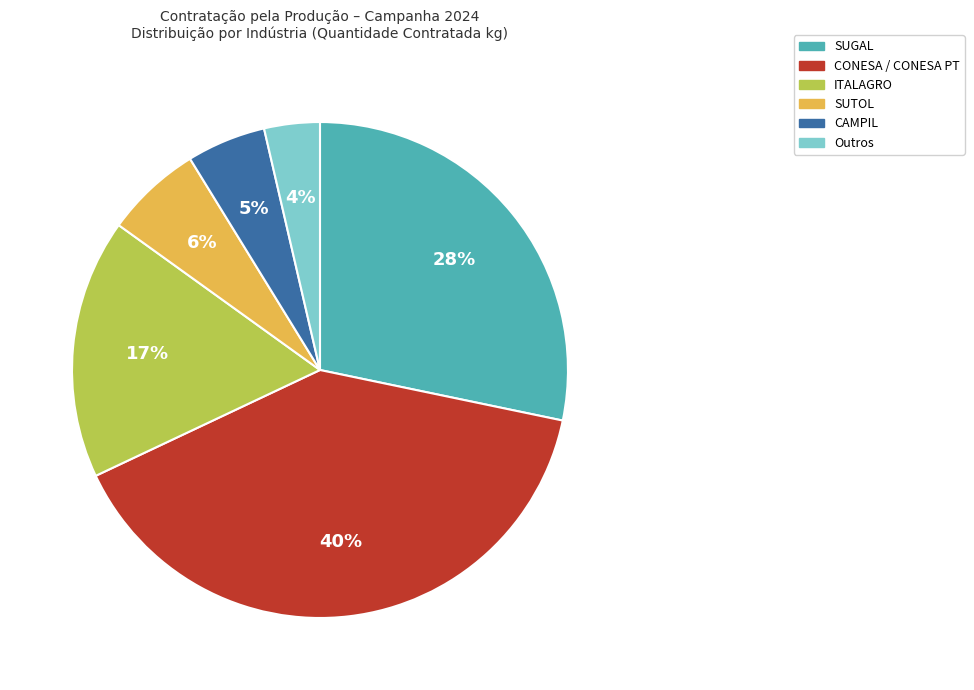

Is there a majority slice in this chart?

No